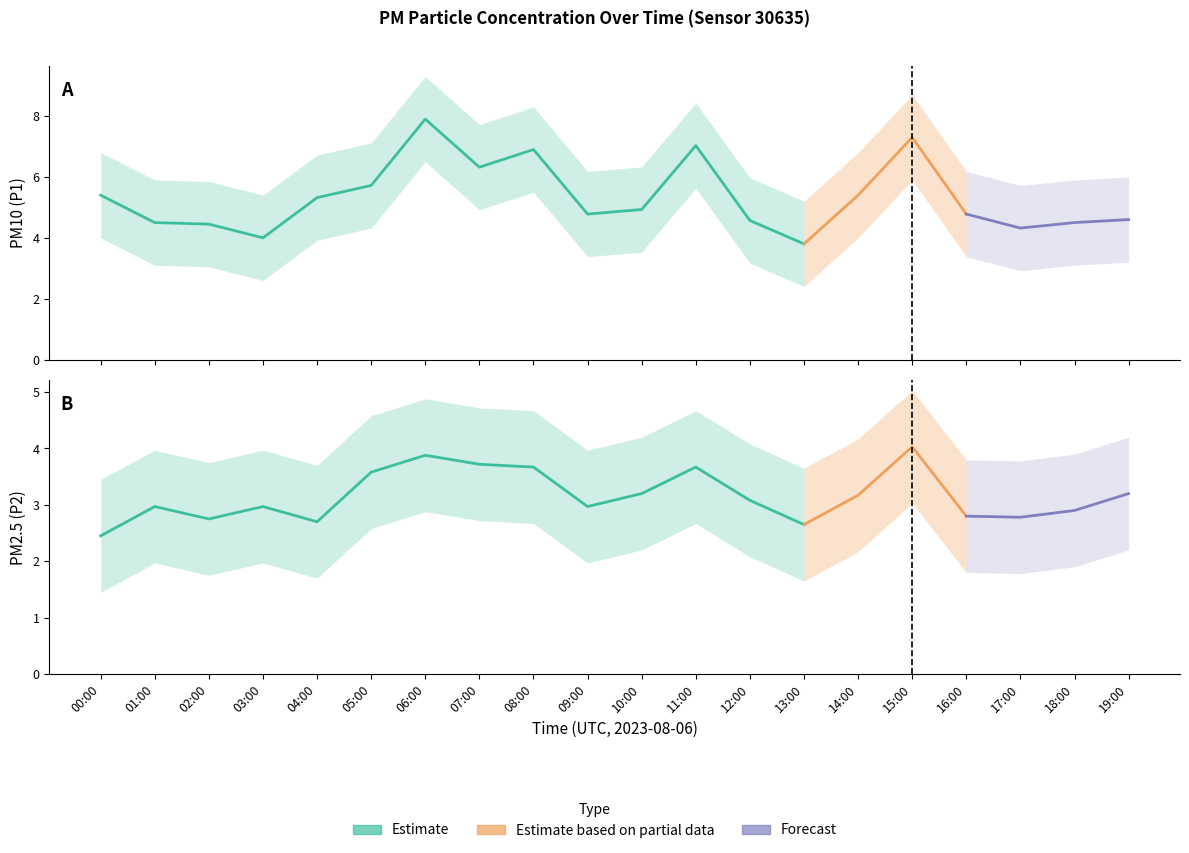

What is the average value of the P2 series?

3.2